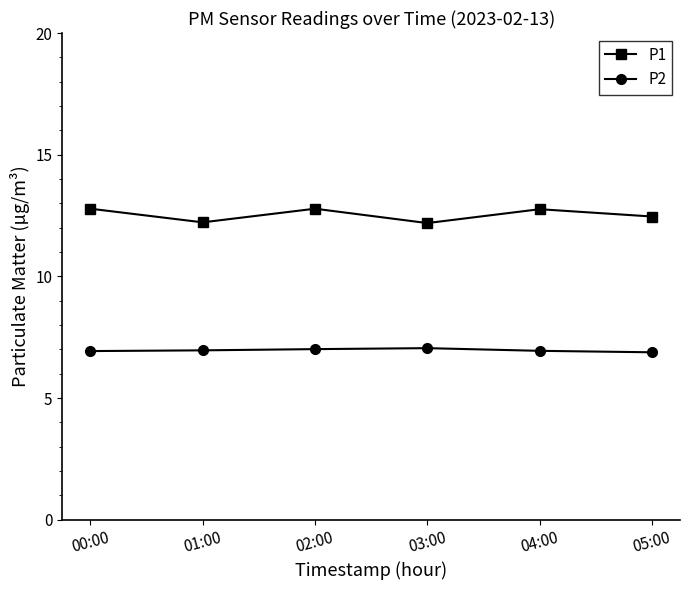

True or false: P1 and P2 intersect in this chart.

False